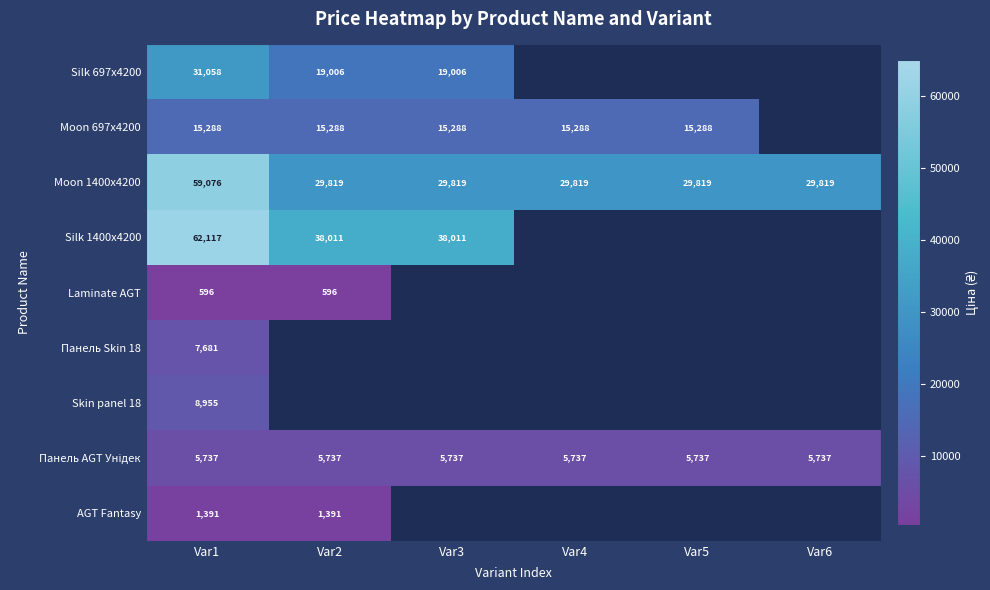

What is the difference between the maximum and minimum values in the Moon 1400x4200 series?

29257